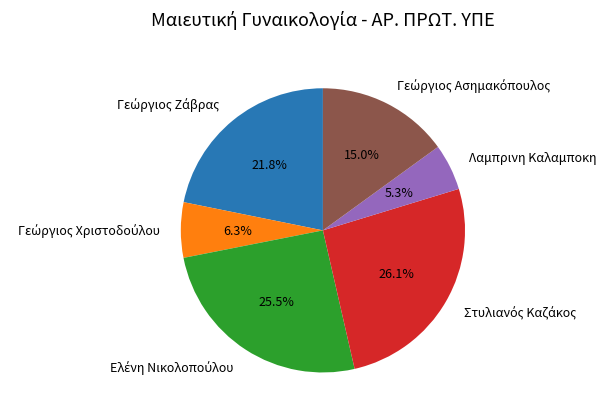

Is there any slice that represents more than half of the pie?

No